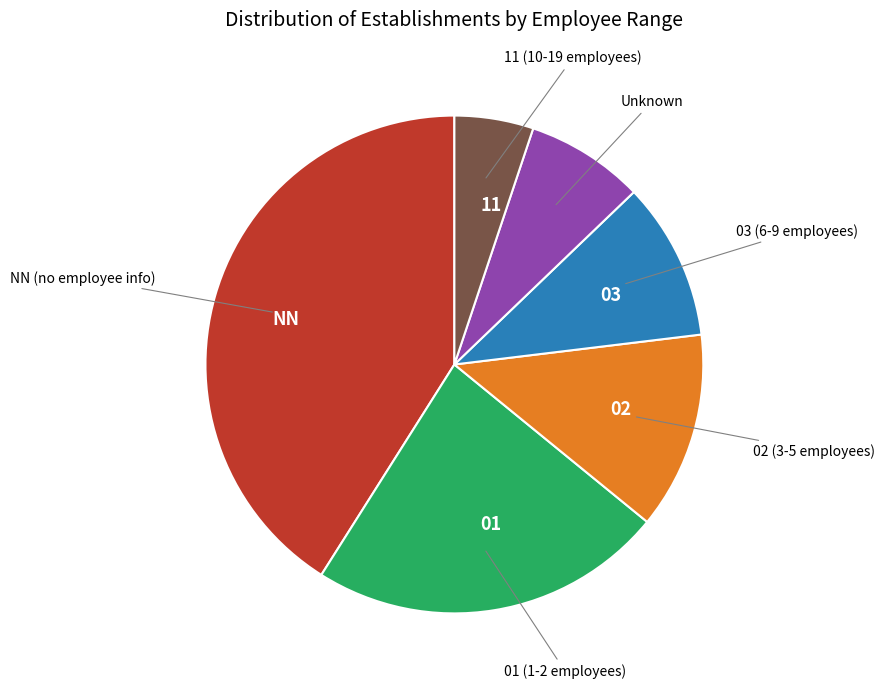

Does any single category account for the majority?

No